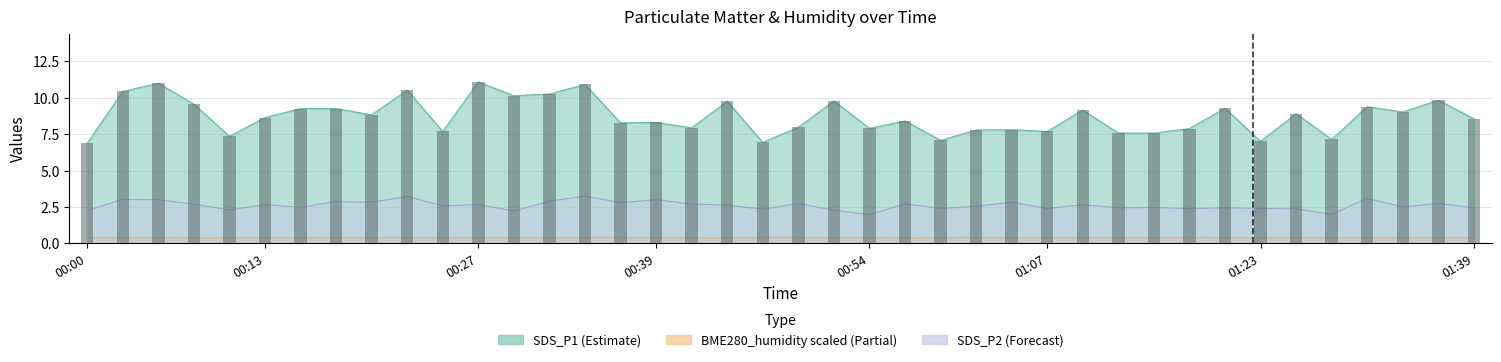

Are the bars horizontal?

No